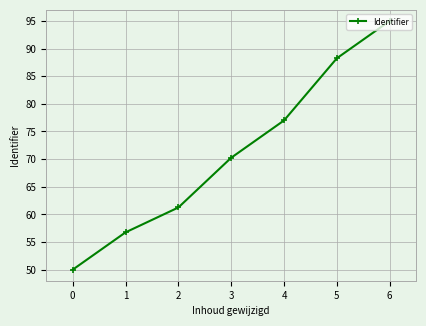

At which category does the chart reach its peak across all series?

6